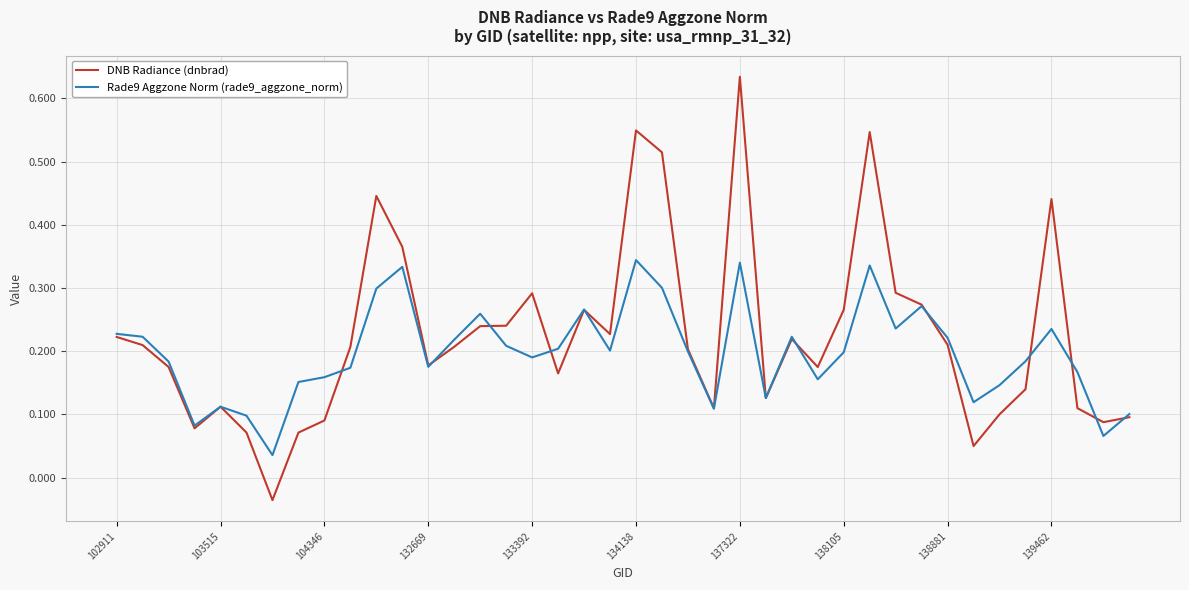

Rank the series by their maximum value, from highest to lowest.

DNB Radiance (dnbrad), Rade9 Aggzone Norm (rade9_aggzone_norm)